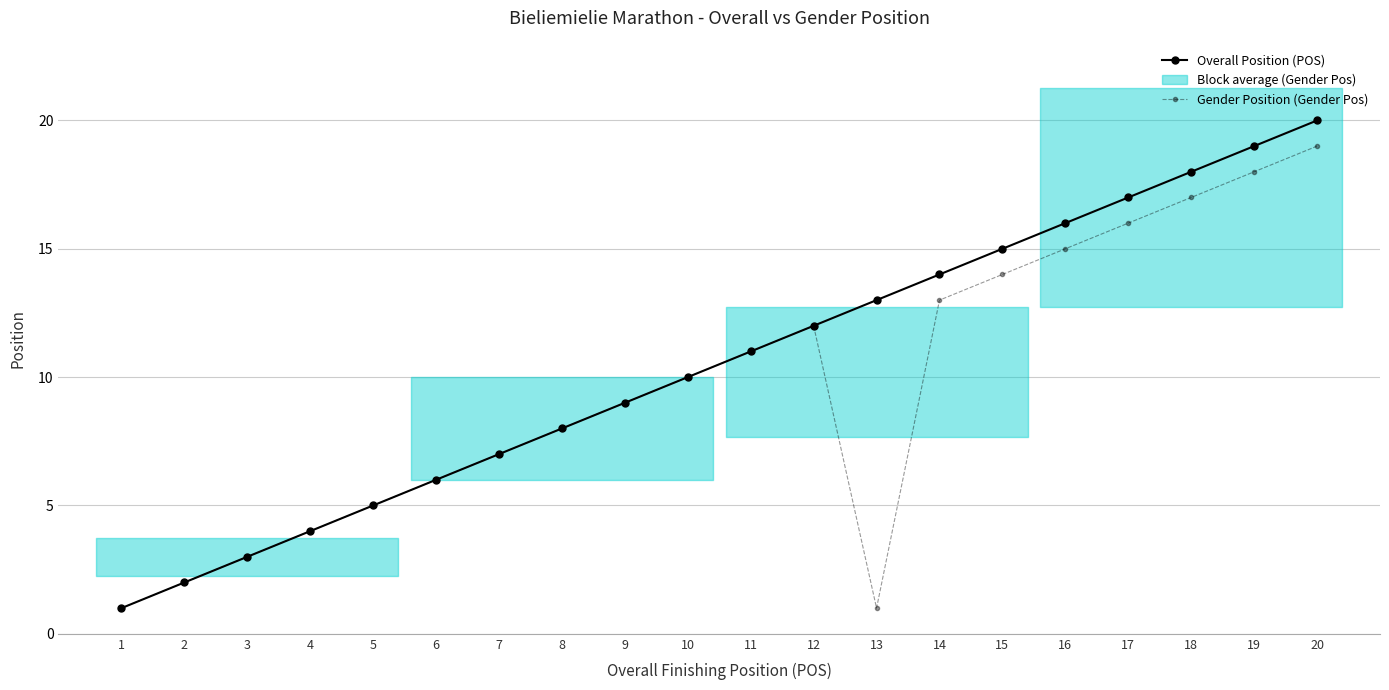

List the series in order of their overall mean, lowest first.

Gender Position (Gender Pos), Overall Position (POS)